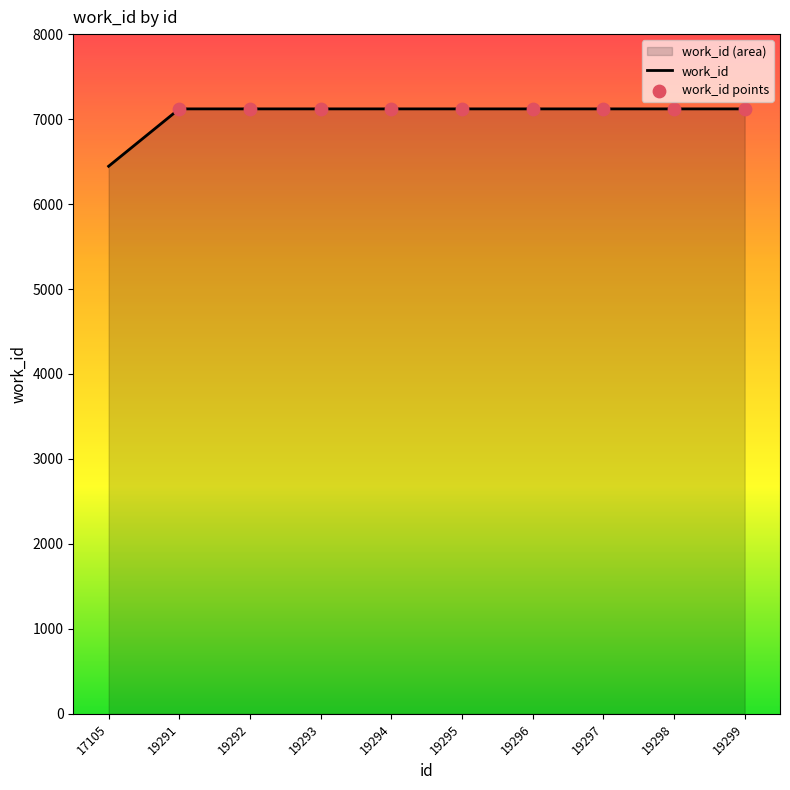

Which has a higher value, 19291 or 19299?

19291